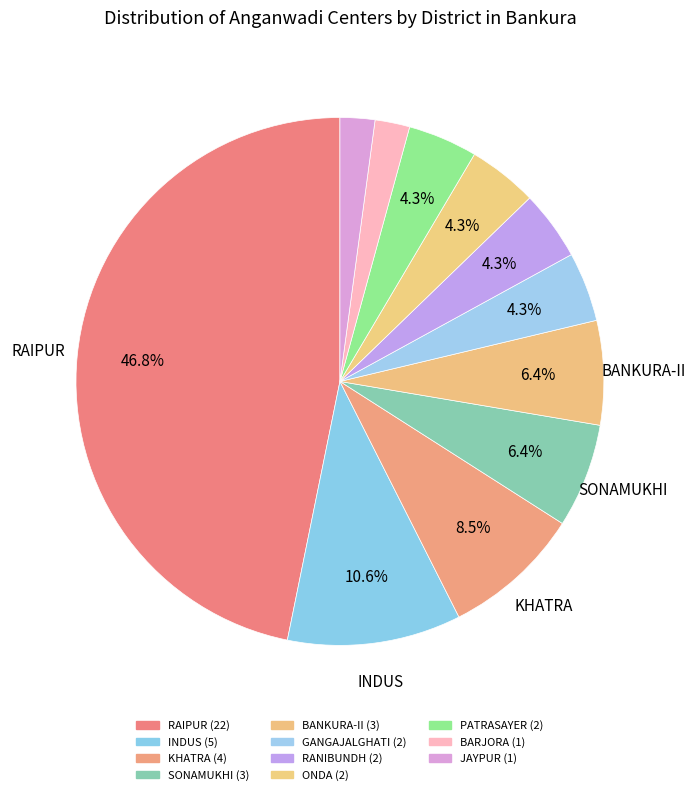

Does any single category account for the majority?

No